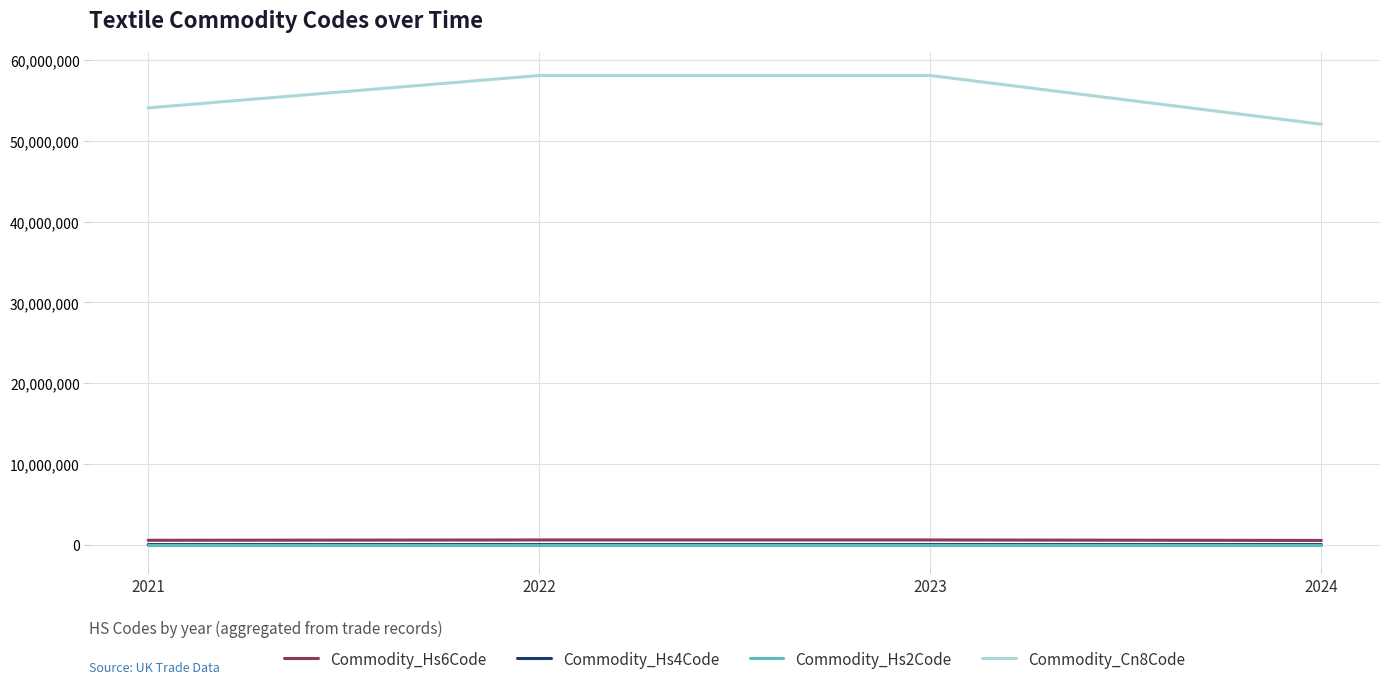

Which series has the largest range (max minus min)?

Commodity_Cn8Code